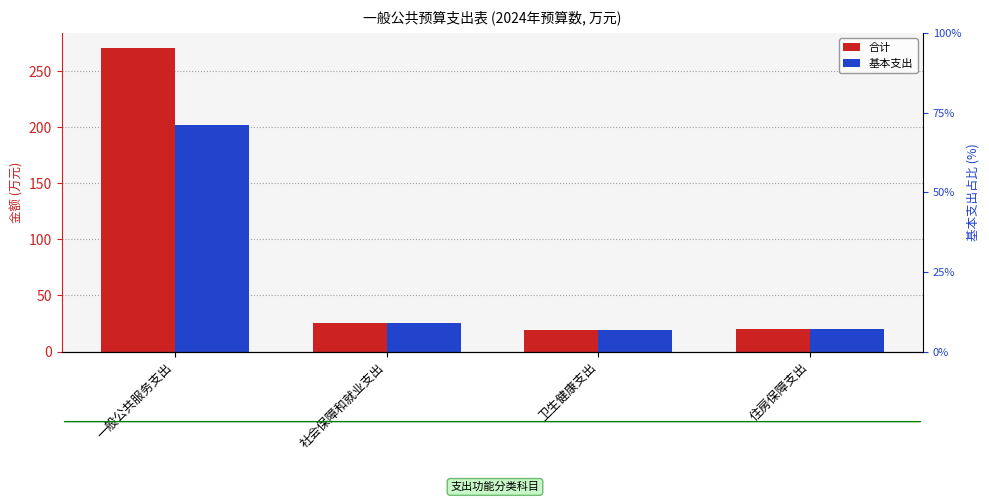

What is the label of the 1st bar from the right?

住房保障支出